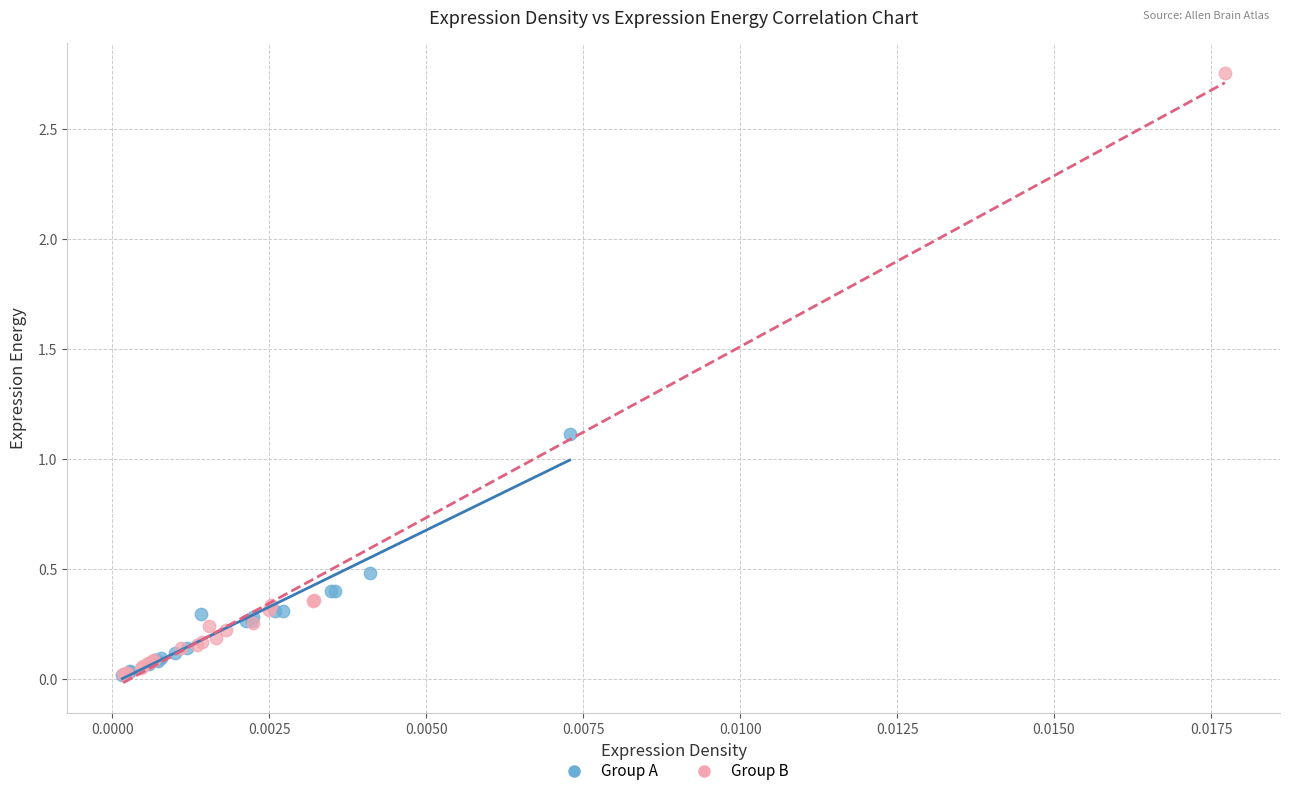

Which series reaches the maximum Y coordinate?

Group B